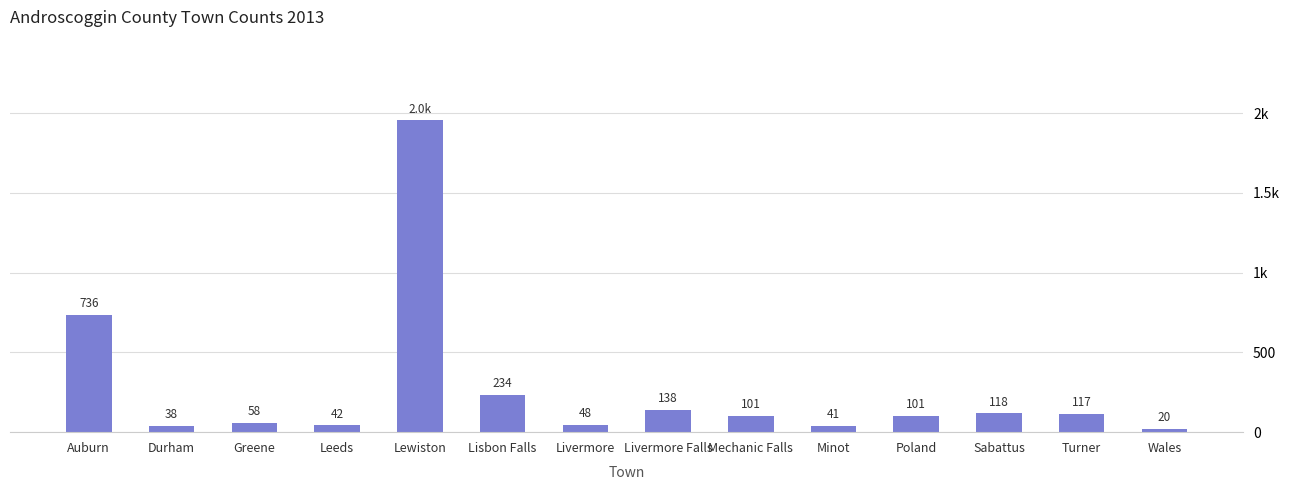

What position from the left is Lisbon Falls?

6